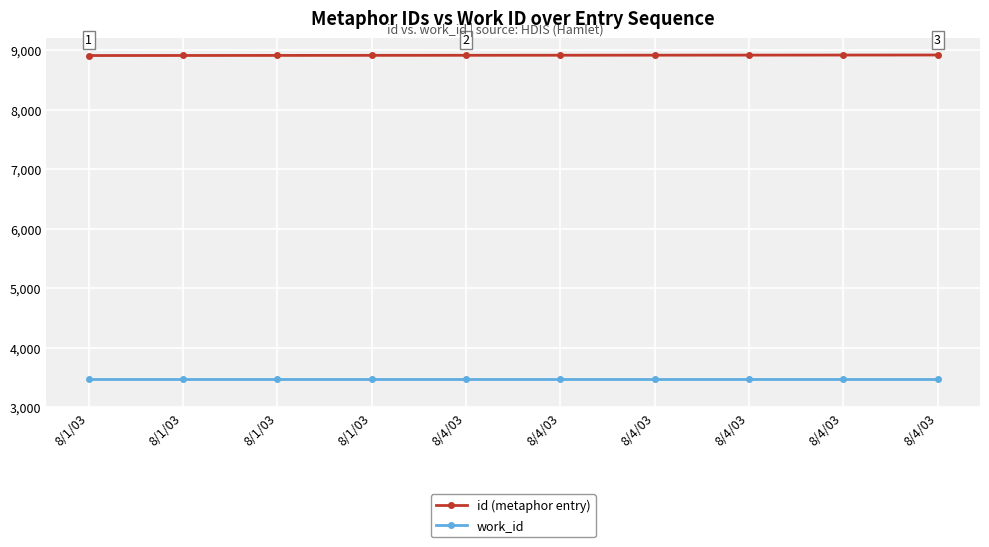

True or false: id (metaphor entry) has a value of 11982 at 8/4/03.

False